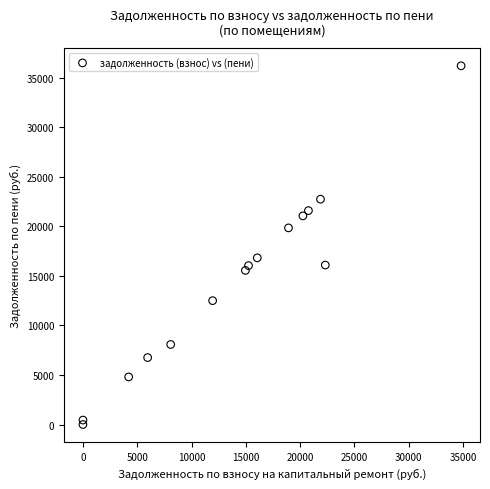

What Y value in the scatter plot is closest to 18101?

16822.4